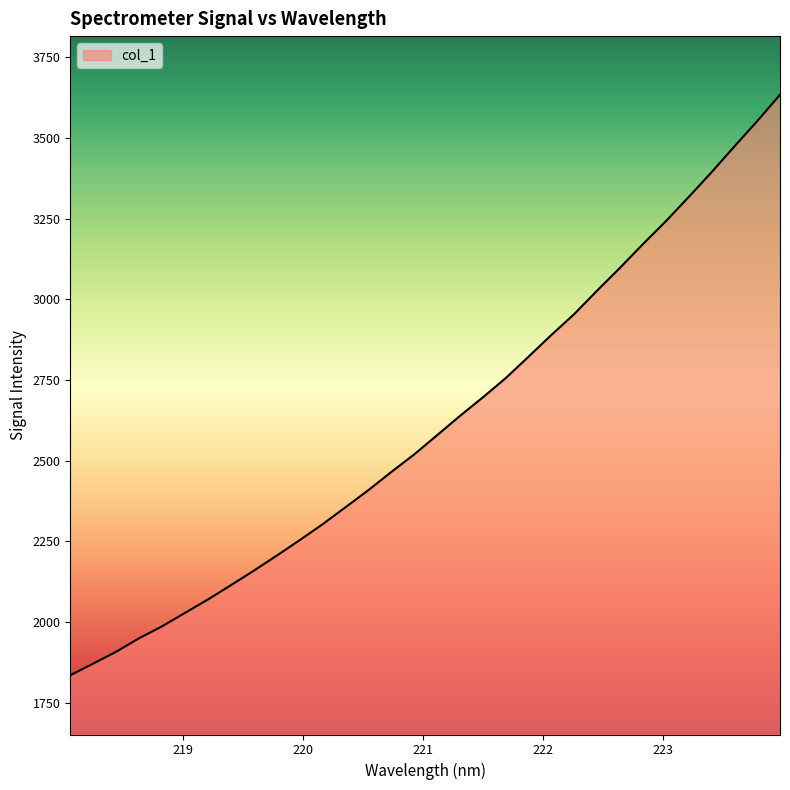

What is the maximum value shown in the chart?

3634.5